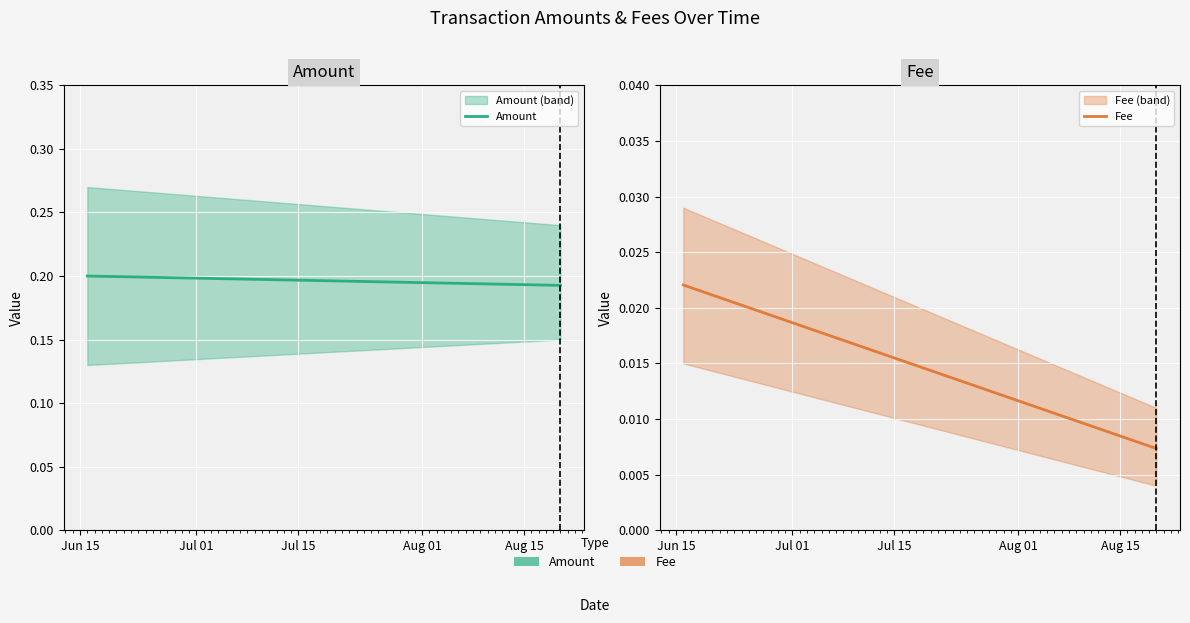

Count the number of categories in the chart.

2